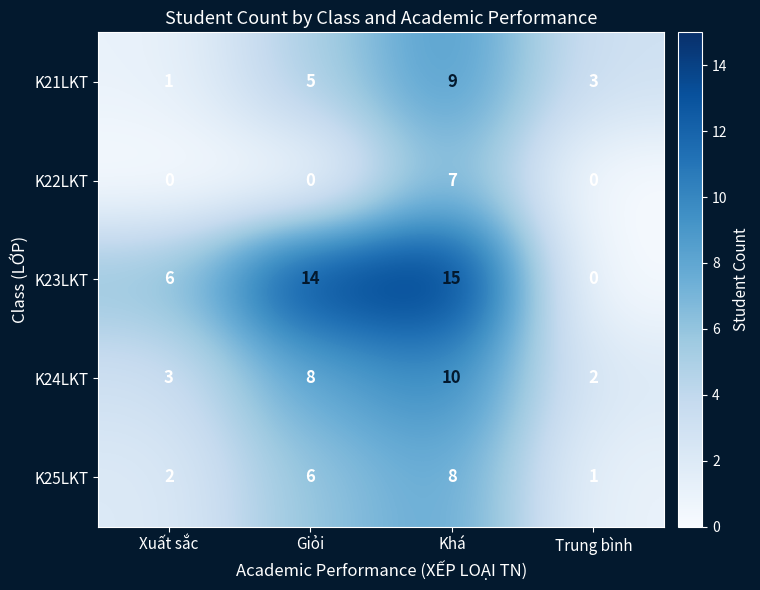

What is the total value across all series at Xuất sắc?

12